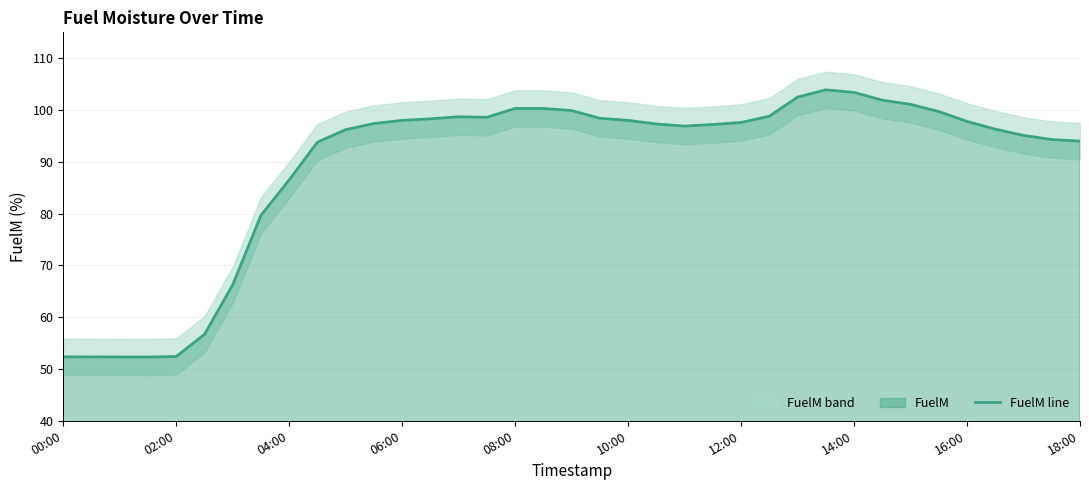

True or false: the data shows 156.0 at 10.

False